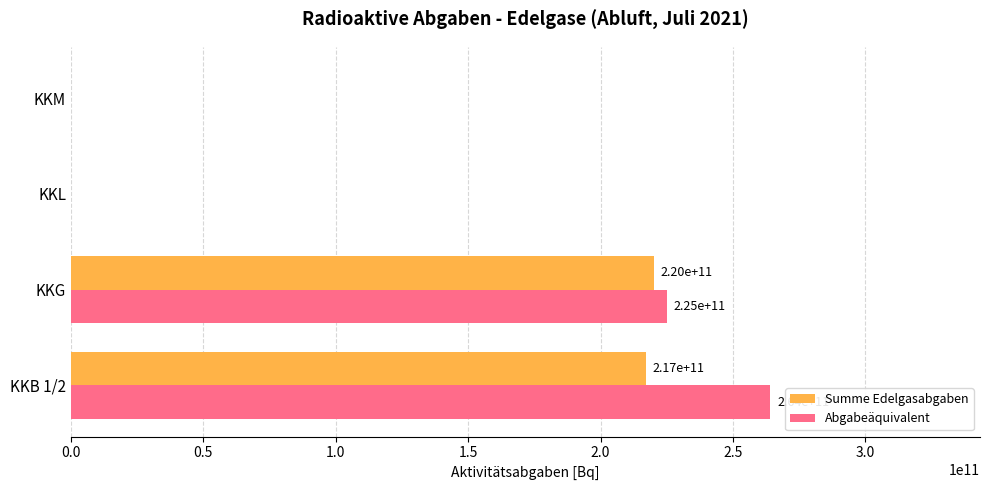

Which series has the largest total across all categories?

Abgabeäquivalent